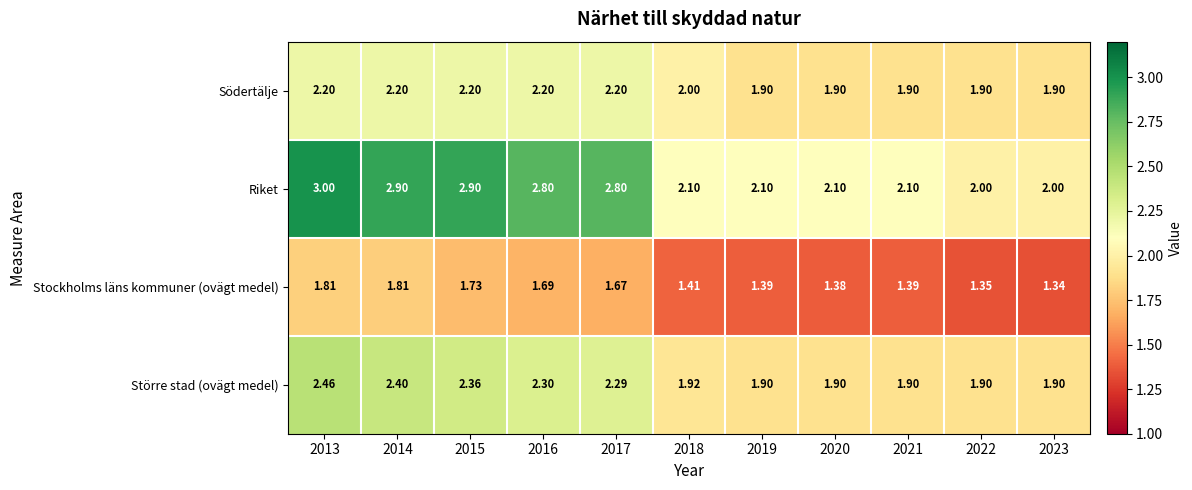

Which series has the widest spread of values?

Riket